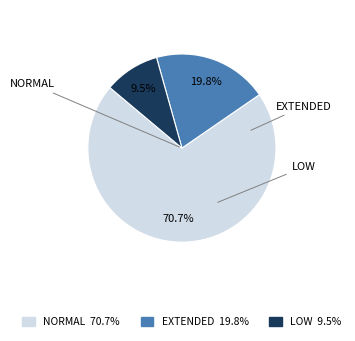

Does any single category account for the majority?

Yes